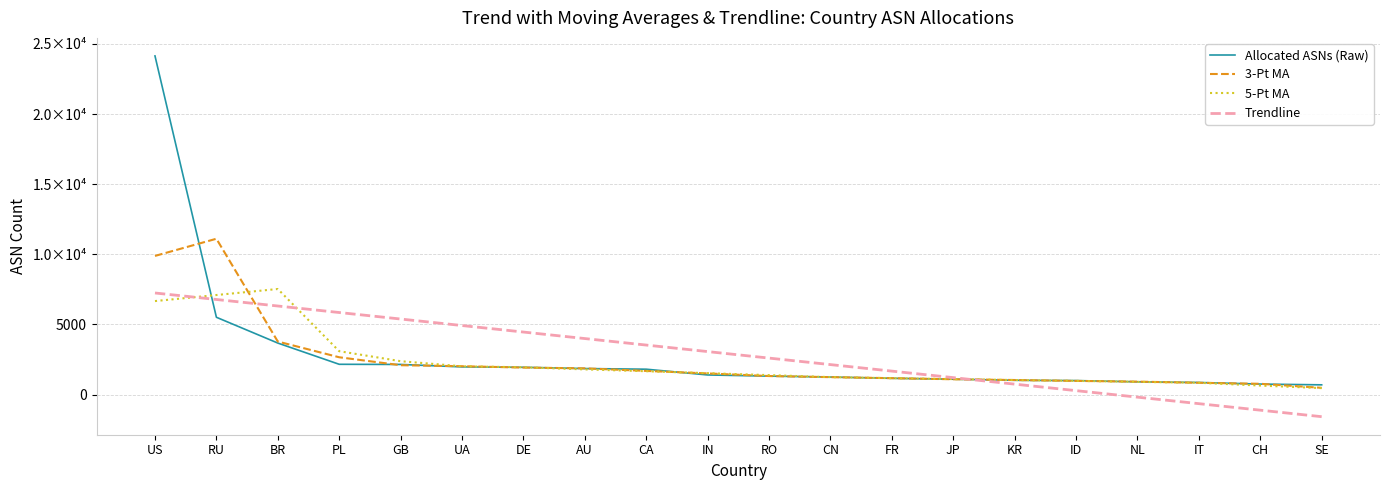

Which series ends up on top after the final intersection of 3-Pt MA and 5-Pt MA?

3-Pt MA